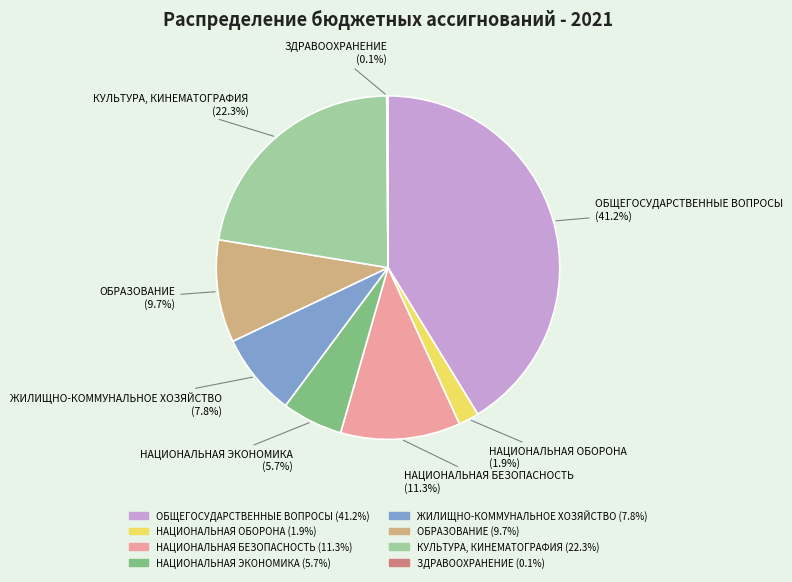

Is it true that НАЦИОНАЛЬНАЯ БЕЗОПАСНОСТЬ is 11% of the pie?

True